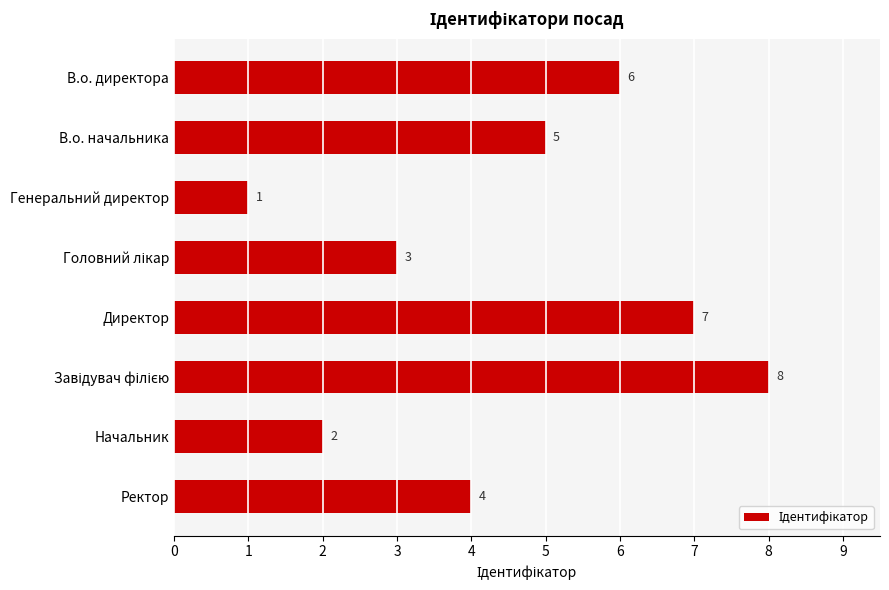

True or false: the data shows 6 at В.о. директора.

True